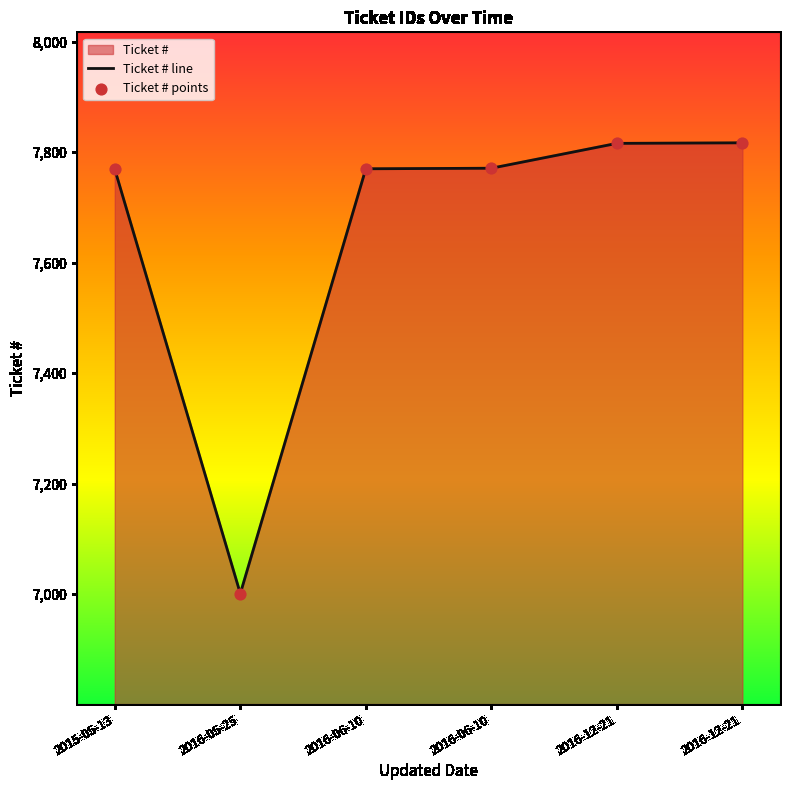

Which has a higher value, 2016-06-10 or 2016-05-25?

2016-06-10